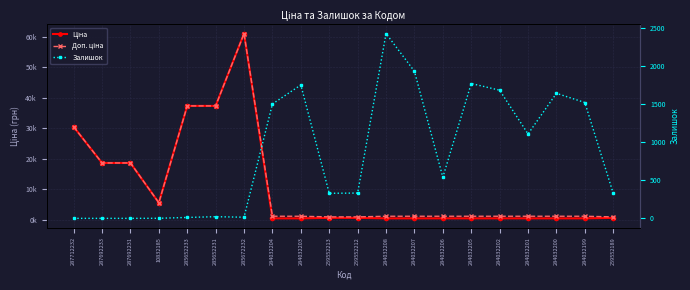

Read the Ціна value at 284032207.

535.4